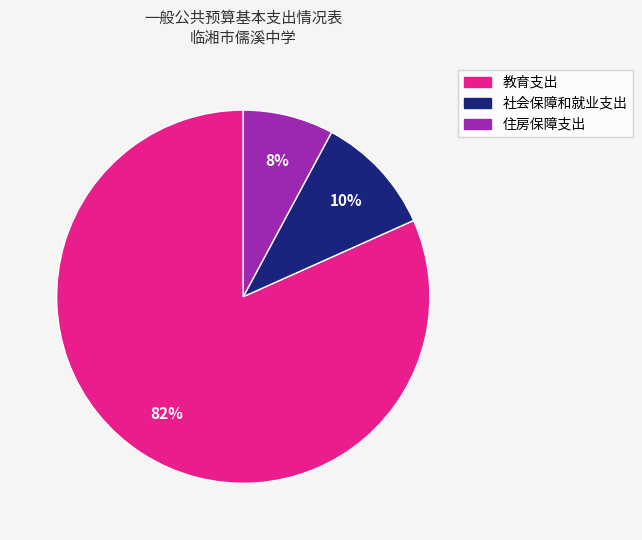

Which category has the smallest portion of the pie?

住房保障支出